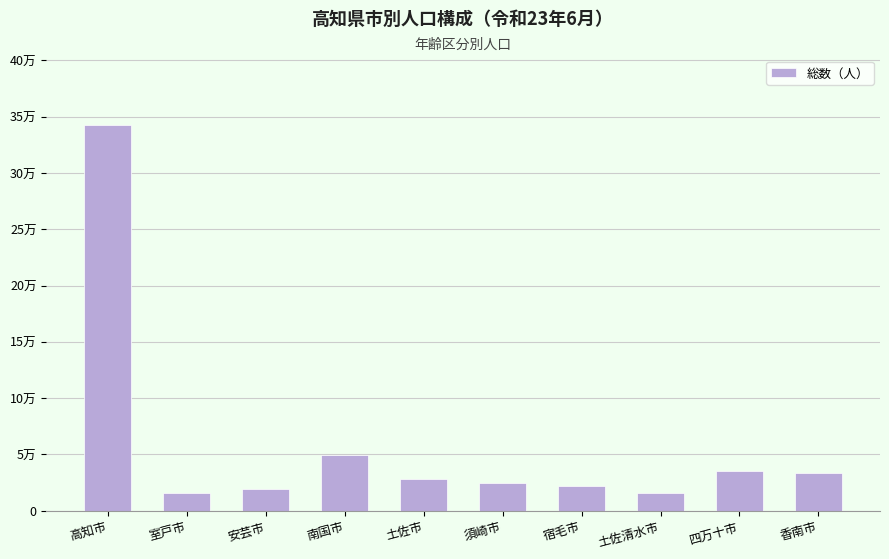

What is the label of the 10th bar from the left?

香南市